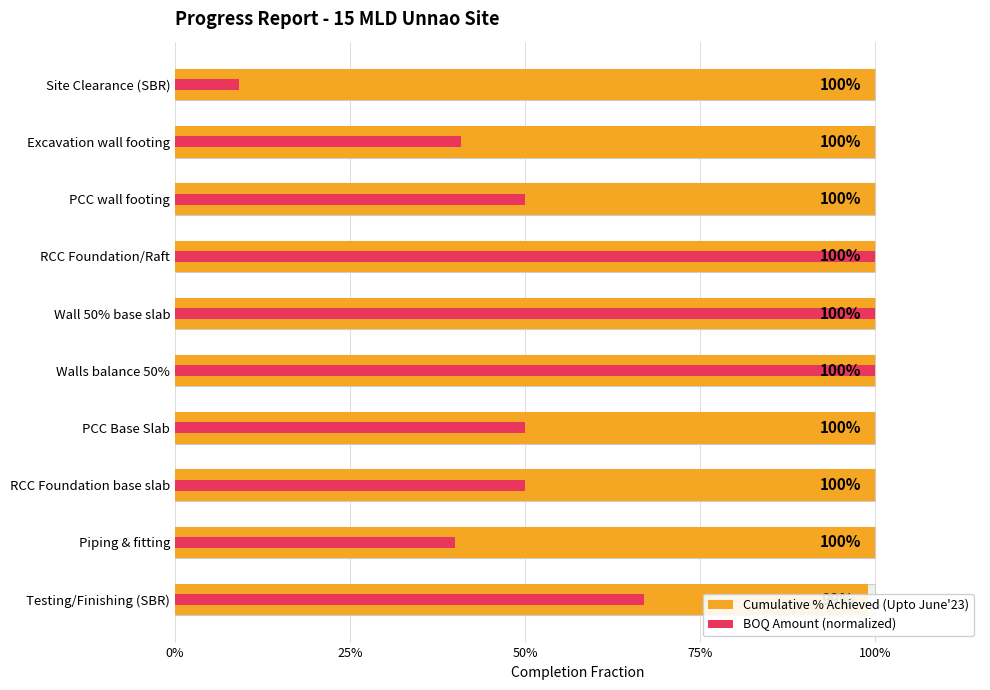

Count the number of data series in this chart.

2